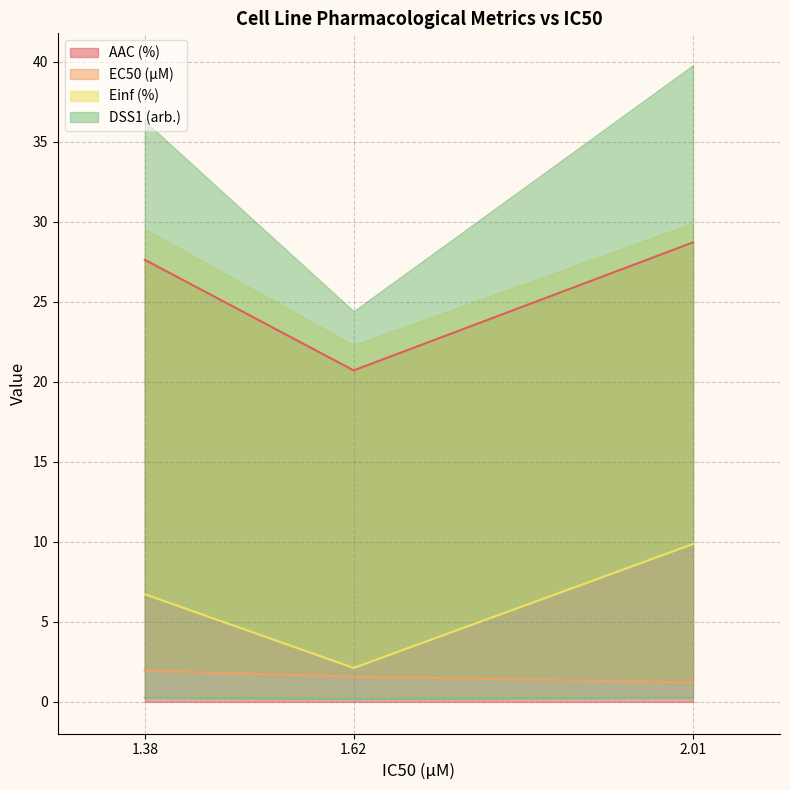

At which label does AAC (%) reach its minimum?

1.62